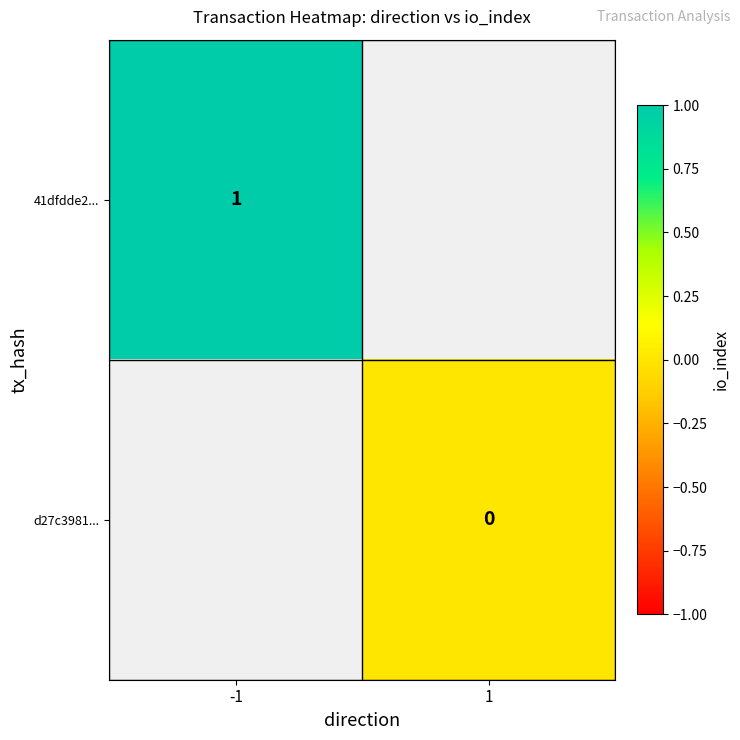

The value of 41dfdde2... at -1 is 0. True or false?

False